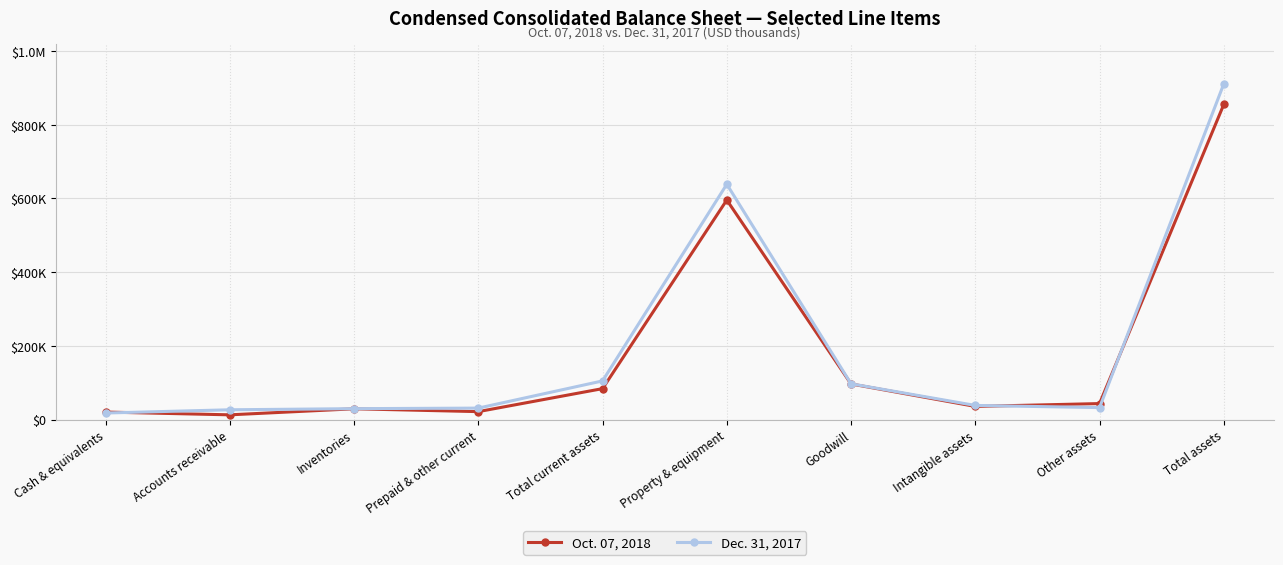

How many interior local peaks does the Dec. 31, 2017 series have?

1